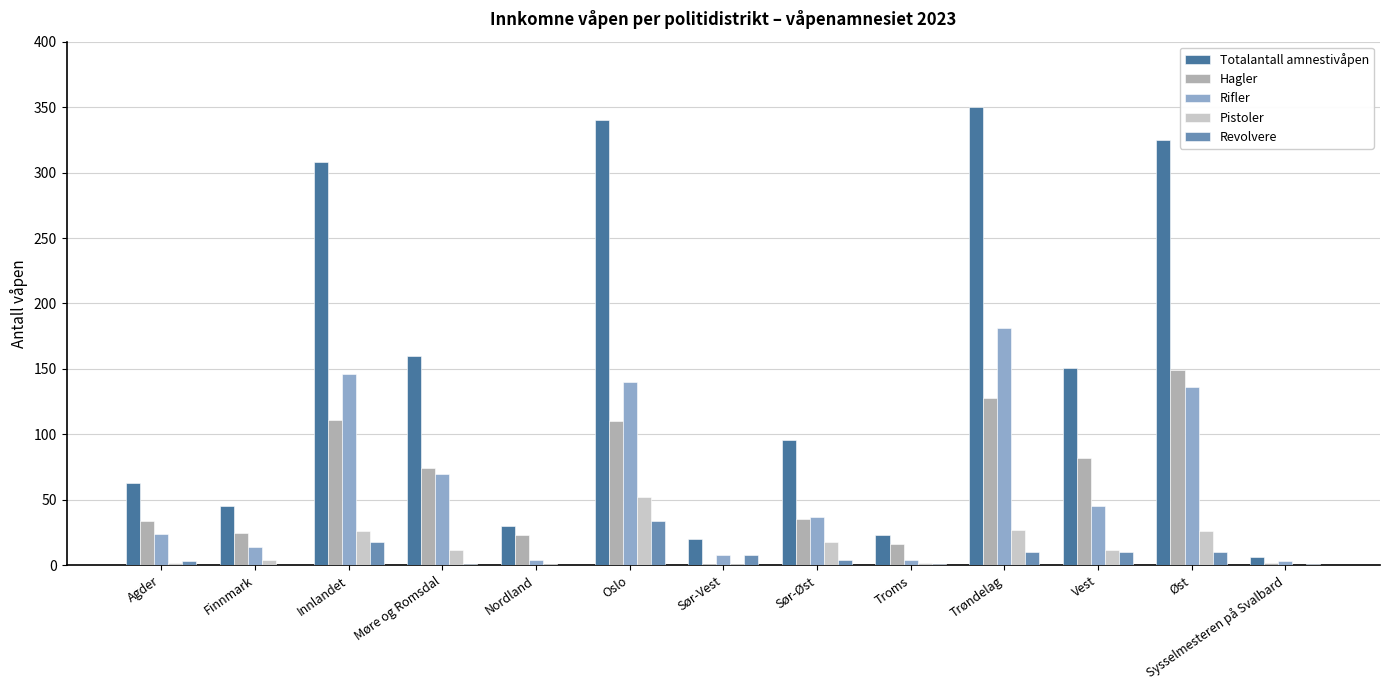

At which category is the sum across all series the highest?

Trøndelag